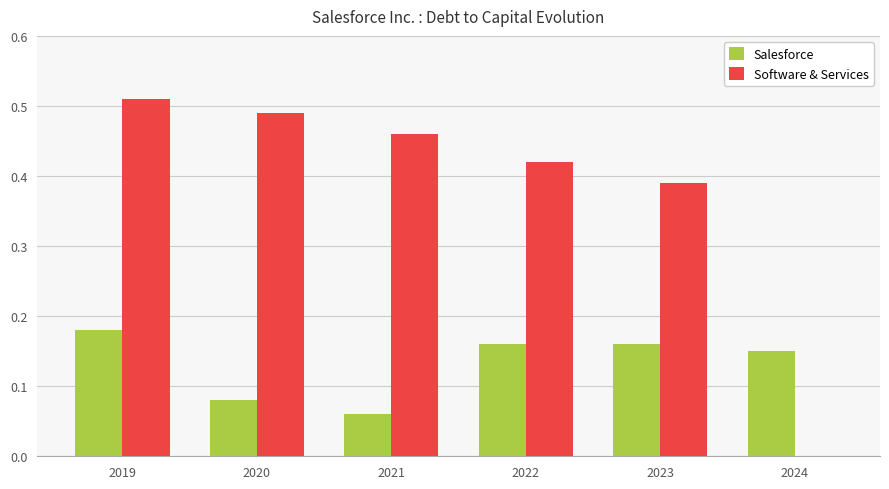

At which category is the sum across all series the highest?

2019